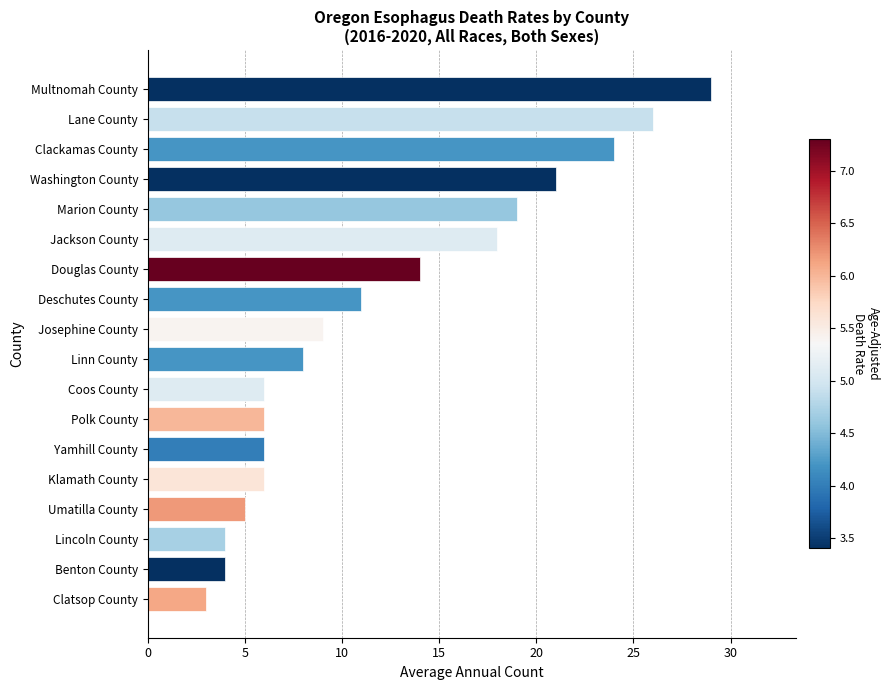

Reading bottom to top, what are all the values shown in this chart?

Clatsop County=3	Benton County=4	Lincoln County=4	Umatilla County=5	Klamath County=6	Yamhill County=6	Polk County=6	Coos County=6	Linn County=8	Josephine County=9	Deschutes County=11	Douglas County=14	Jackson County=18	Marion County=19	Washington County=21	Clackamas County=24	Lane County=26	Multnomah County=29